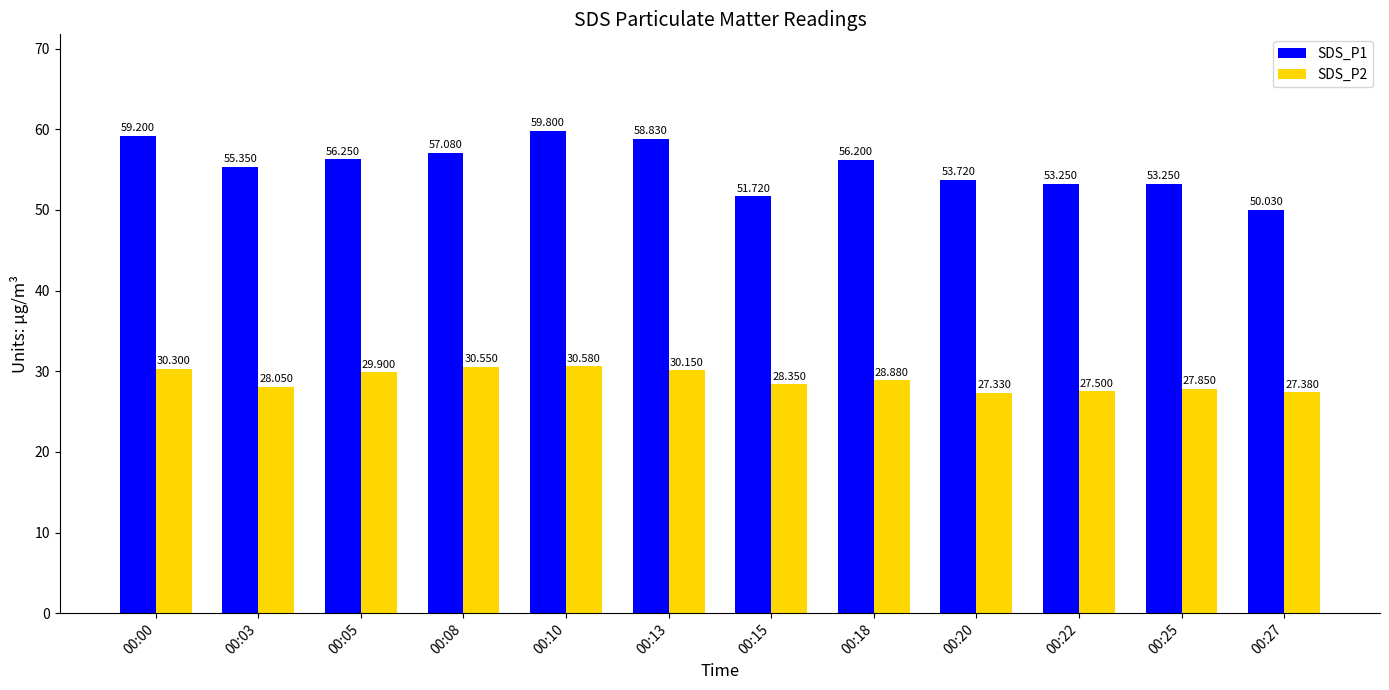

What is the value of the SDS_P1 bar at the 2nd from the left?

55.4